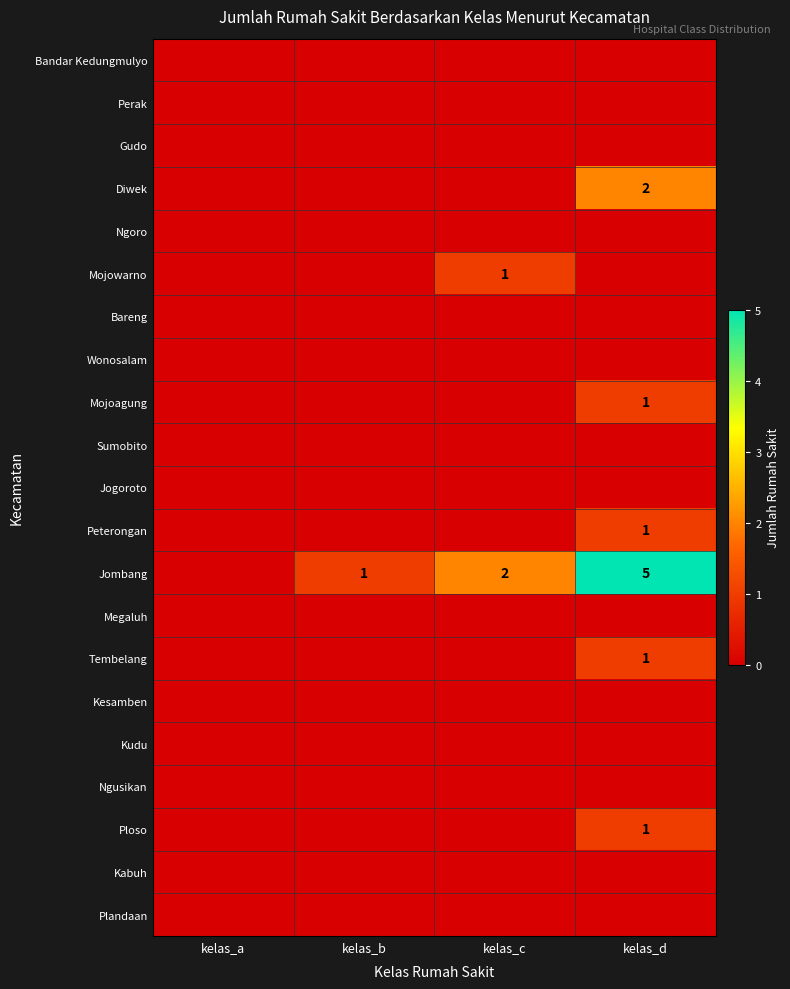

What is the sum of the Jombang values at kelas_c and kelas_d?

7